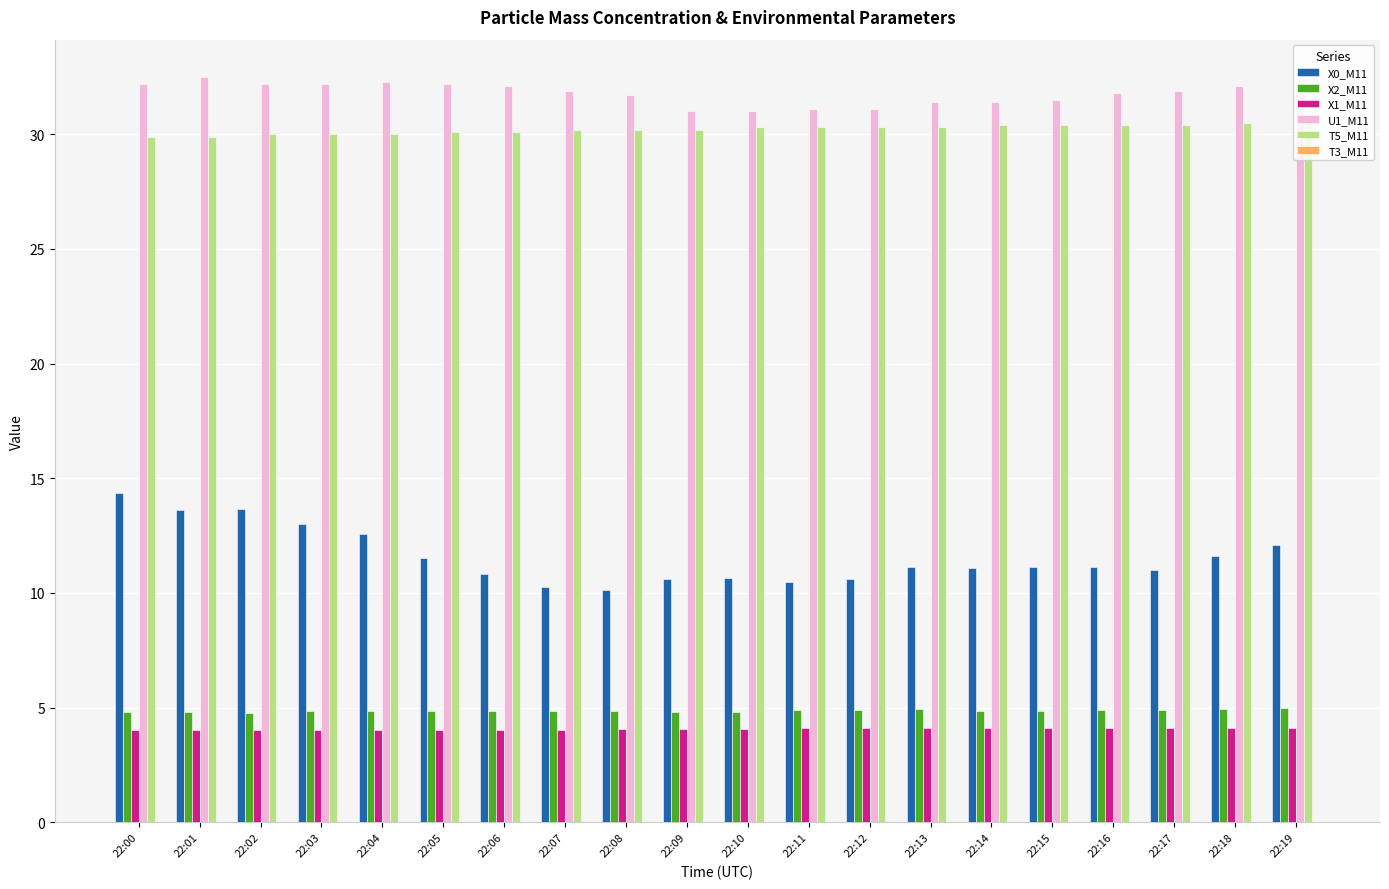

At how many categories does at least one series exceed 26?

20